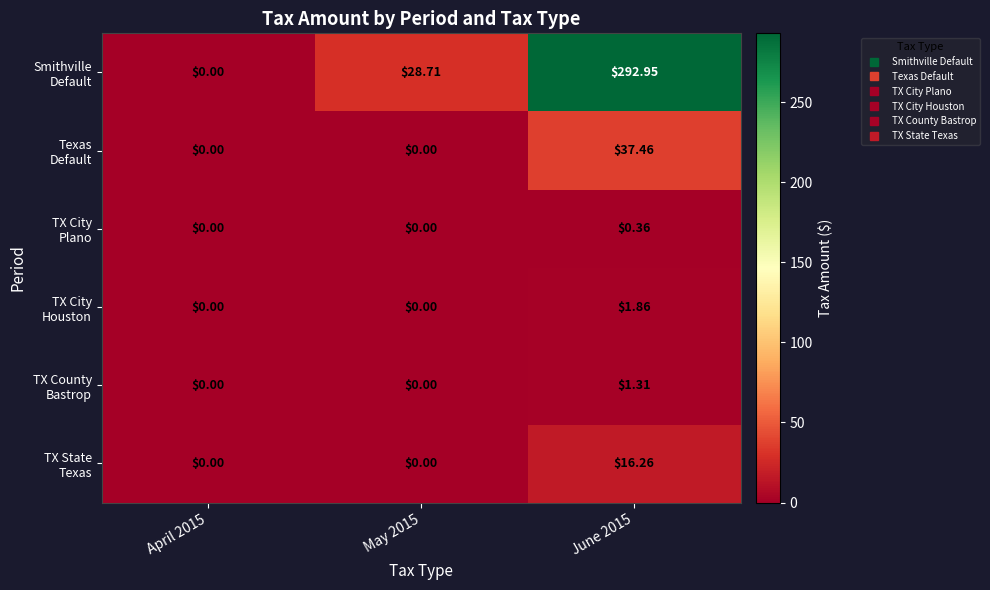

Count the number of data series in this chart.

6